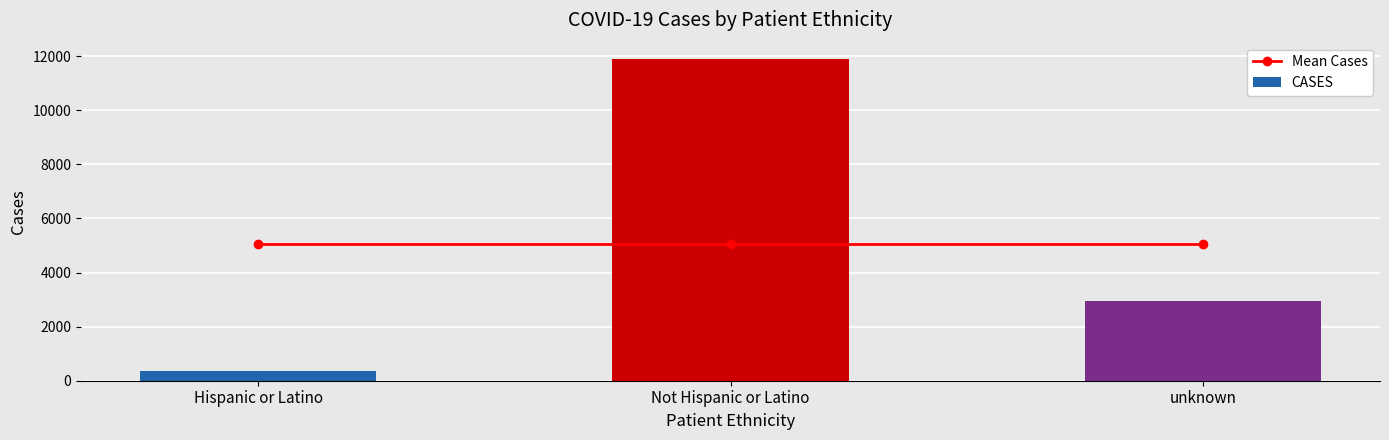

True or false: Mean Cases has a value of 5068.7 at Hispanic or Latino.

True